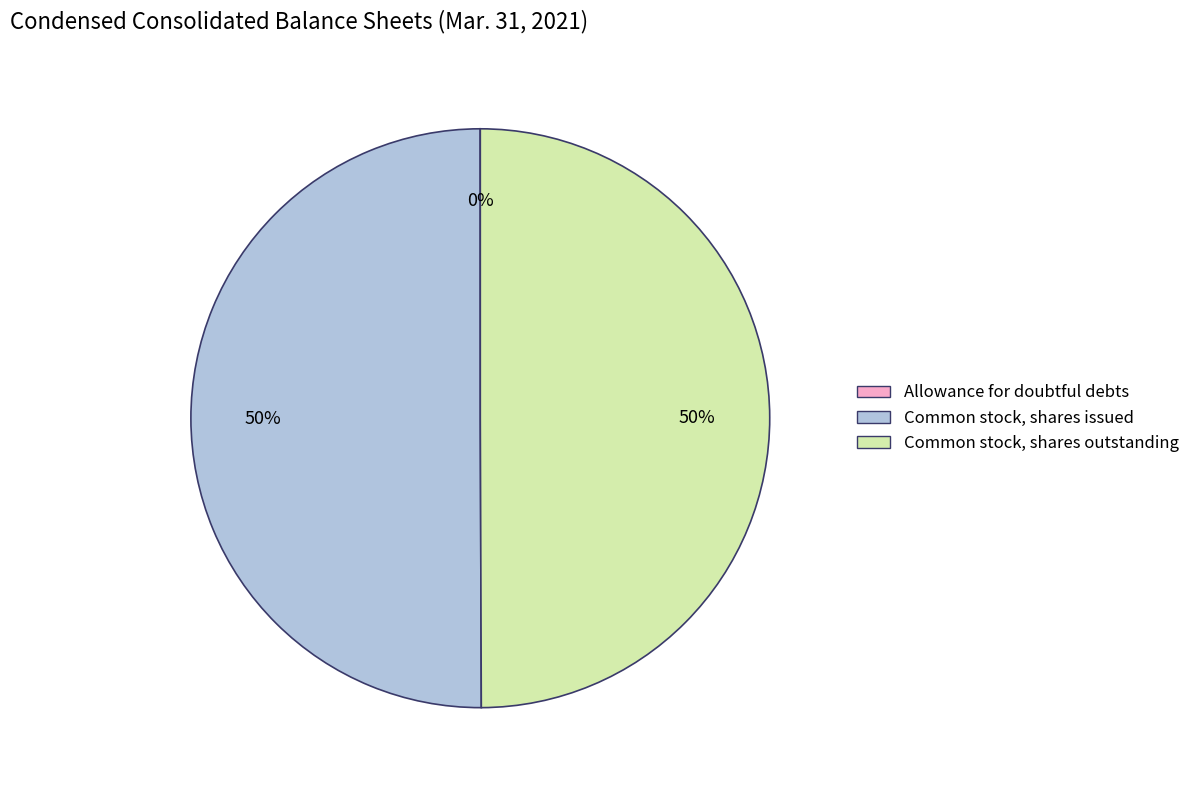

To the nearest percent, what portion does Common stock, shares outstanding represent?

50%